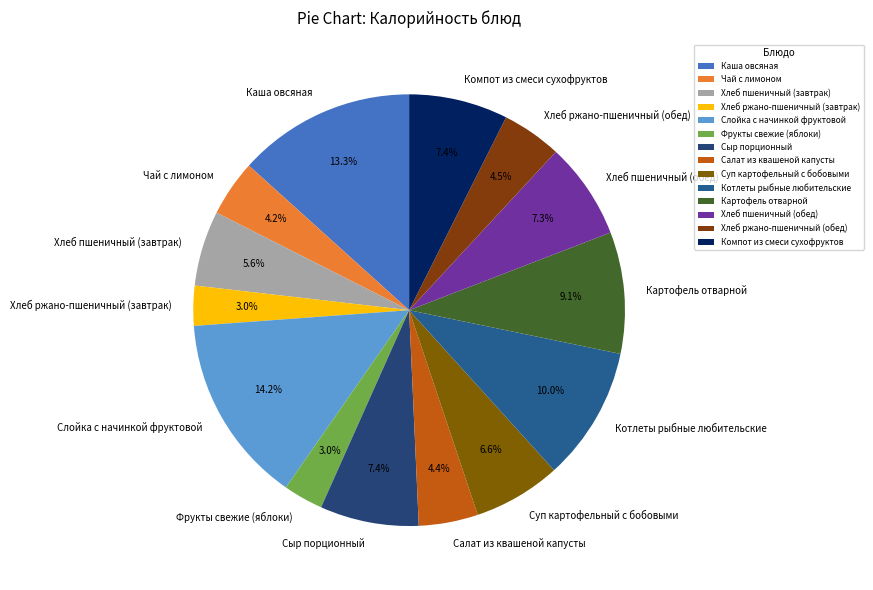

To the nearest percent, what percentage of the pie is Фрукты свежие (яблоки)?

3%